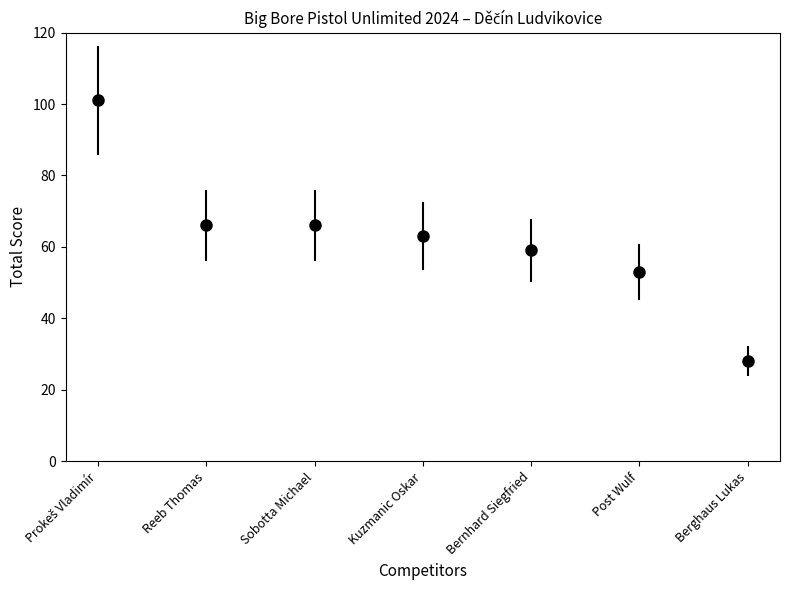

What position from the right is Reeb Thomas?

6